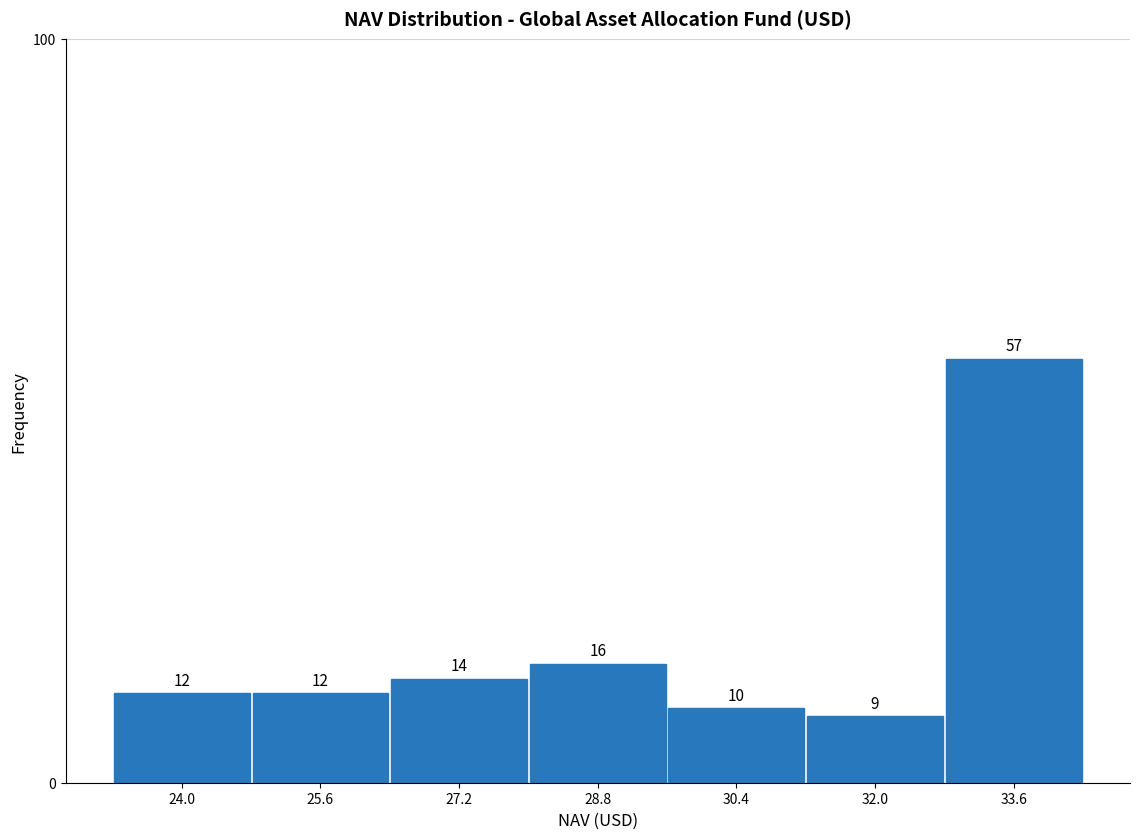

Reading left to right, transcribe this chart: for each bar, give the range it covers on the x-axis and its height. The bar edges are not printed on the chart, so give them approximately, as read against the axis.

23.2 to 24.8: 12
24.8 to 26.4: 12
26.4 to 28.0: 14
28.0 to 29.6: 16
29.6 to 31.2: 10
31.2 to 32.8: 9
32.8 to 34.4: 57